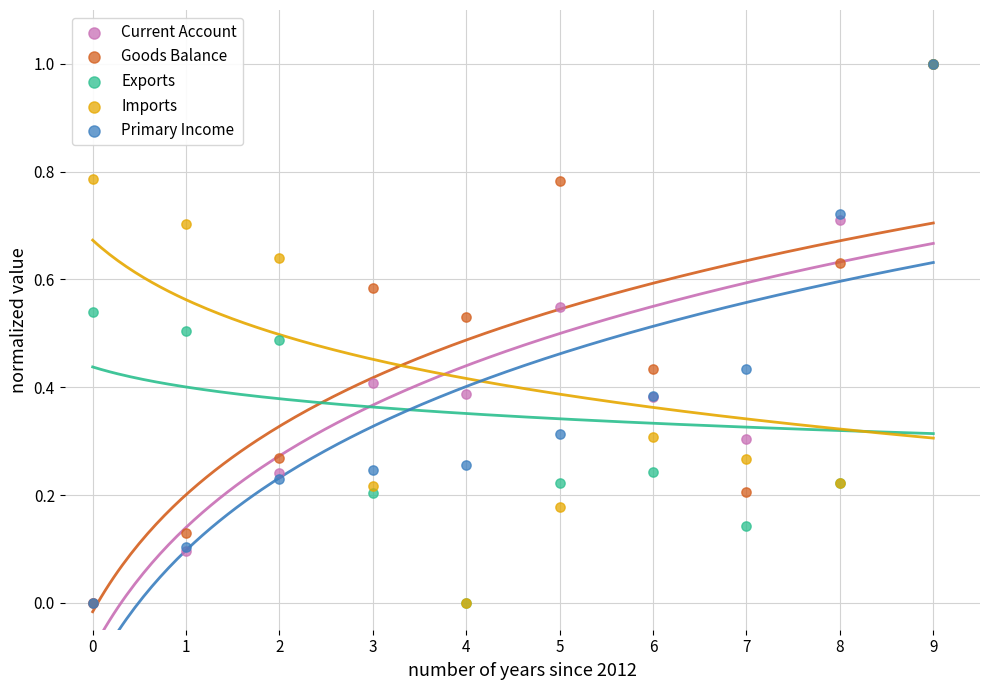

What are all the series names shown in the legend?

Current Account, Goods Balance, Exports, Imports, Primary Income